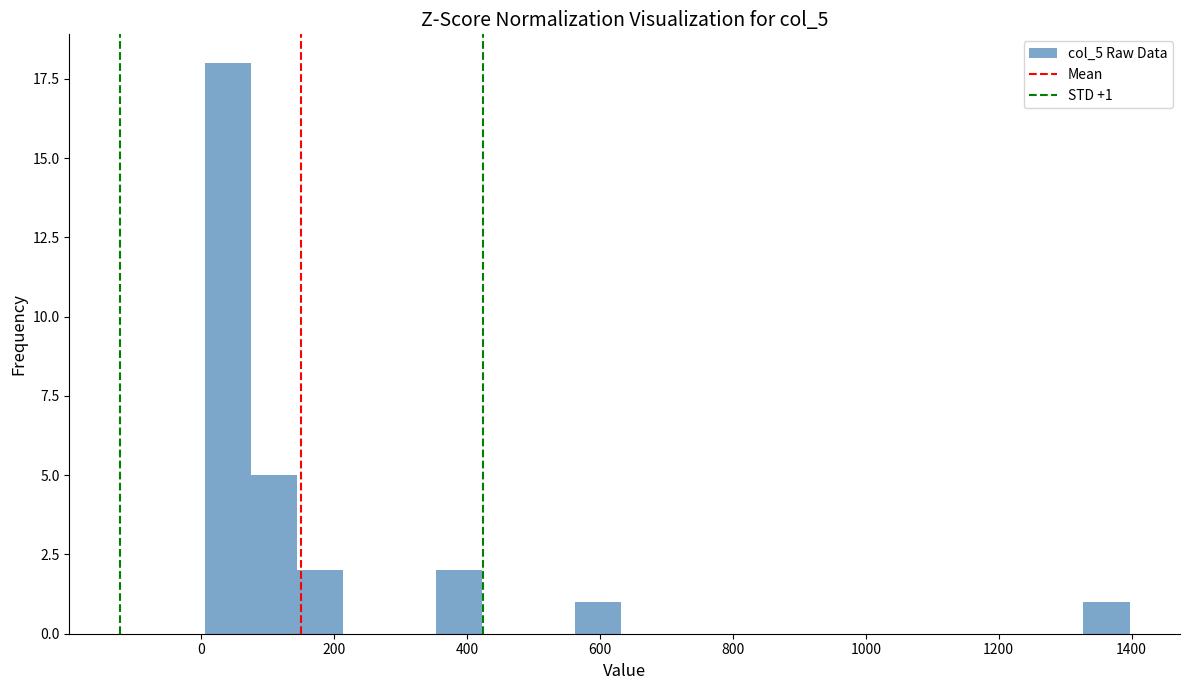

Around what value on the x-axis is the tallest bar? Give the approximate position of its centre, as read against the axis.

40